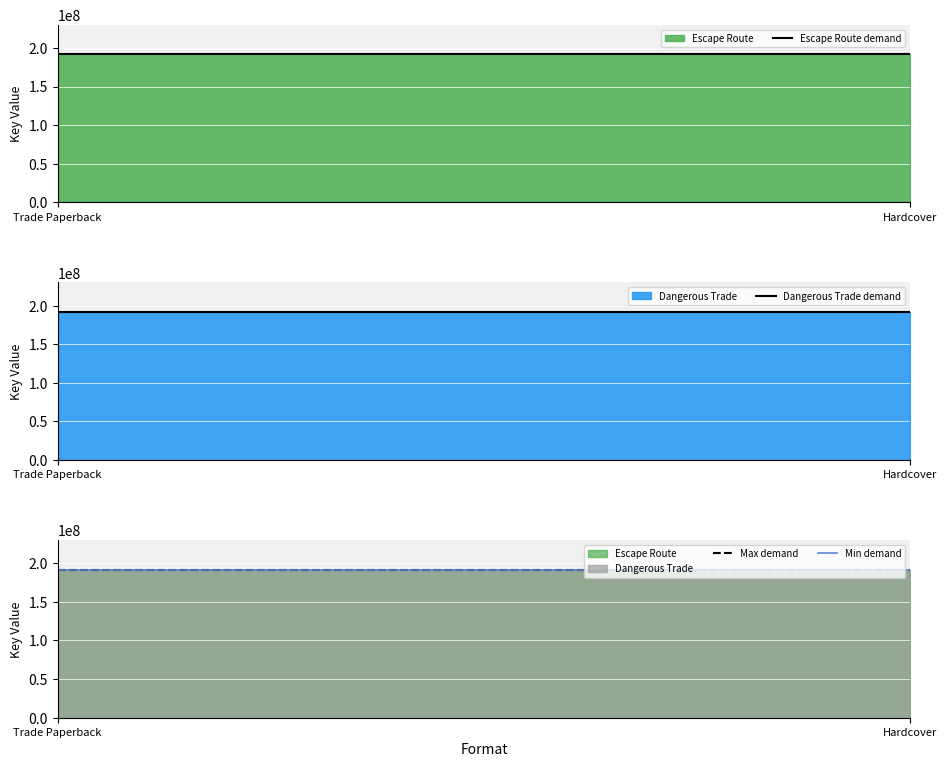

At which category is the sum across all series the highest?

Trade Paperback